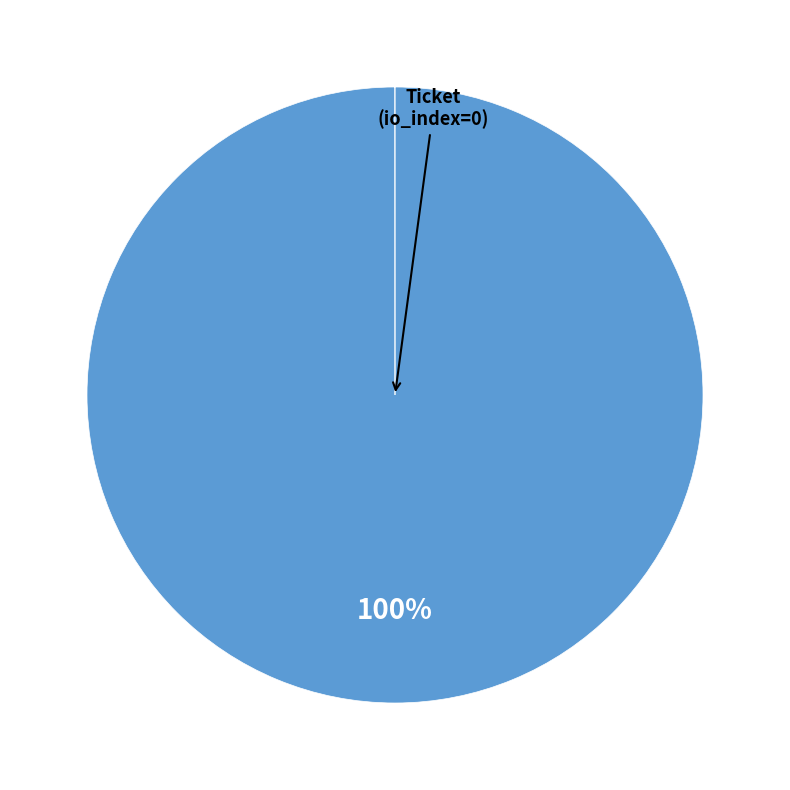

Is there any slice that represents more than half of the pie?

Yes